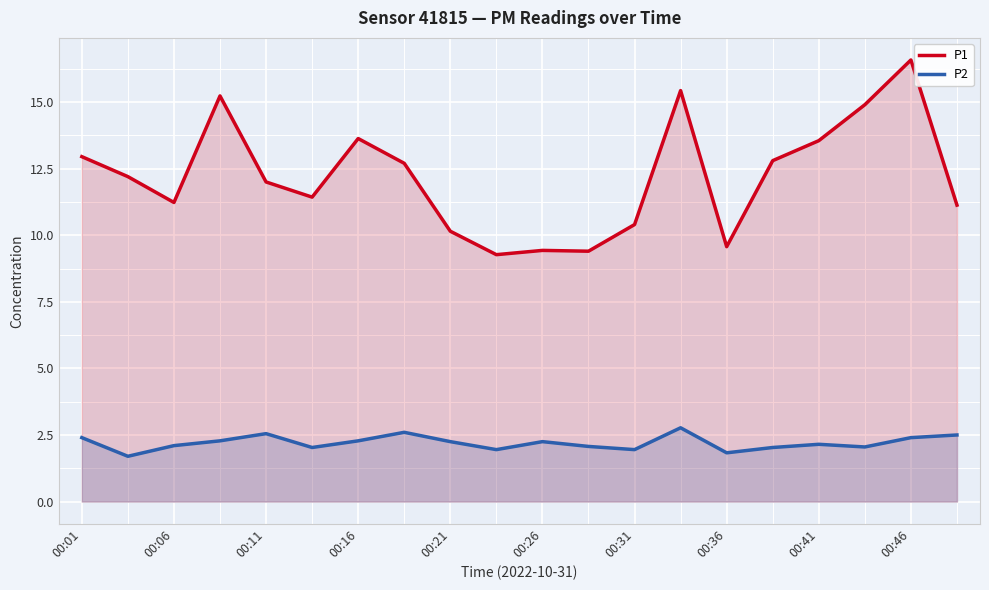

How many series are shown in this chart?

2